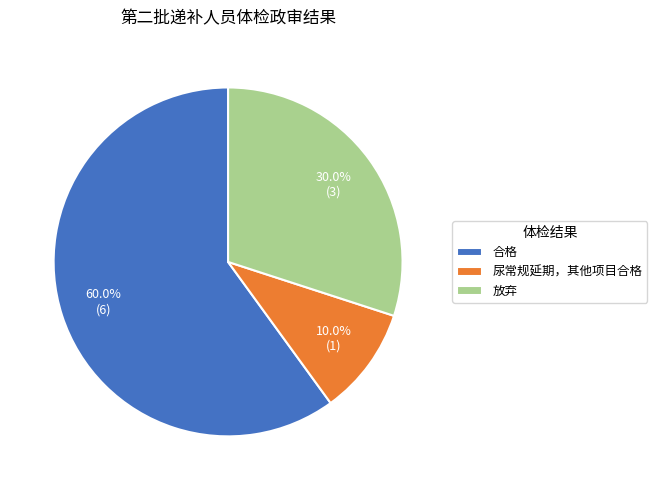

How many slices are in this pie chart?

3